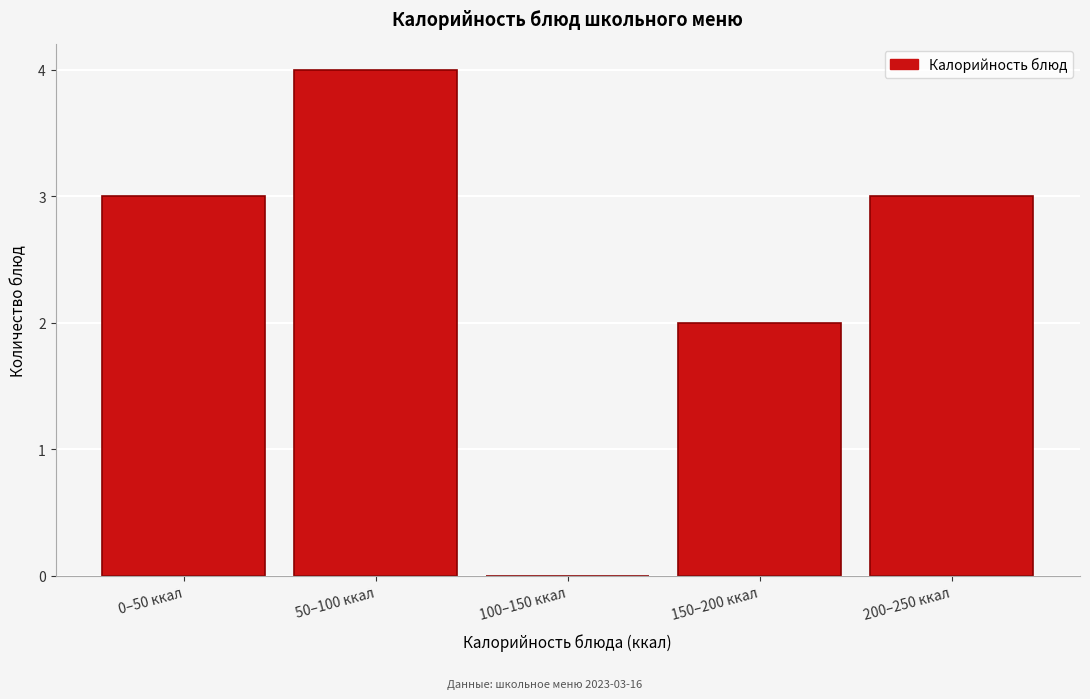

Reading right to left, list all the values displayed in this chart.

200–250 ккал=3	150–200 ккал=2	100–150 ккал=0	50–100 ккал=4	0–50 ккал=3